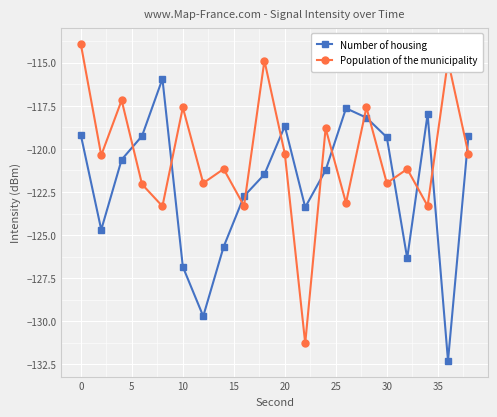

How many intersections are there between Number of housing and Population of the municipality?

13